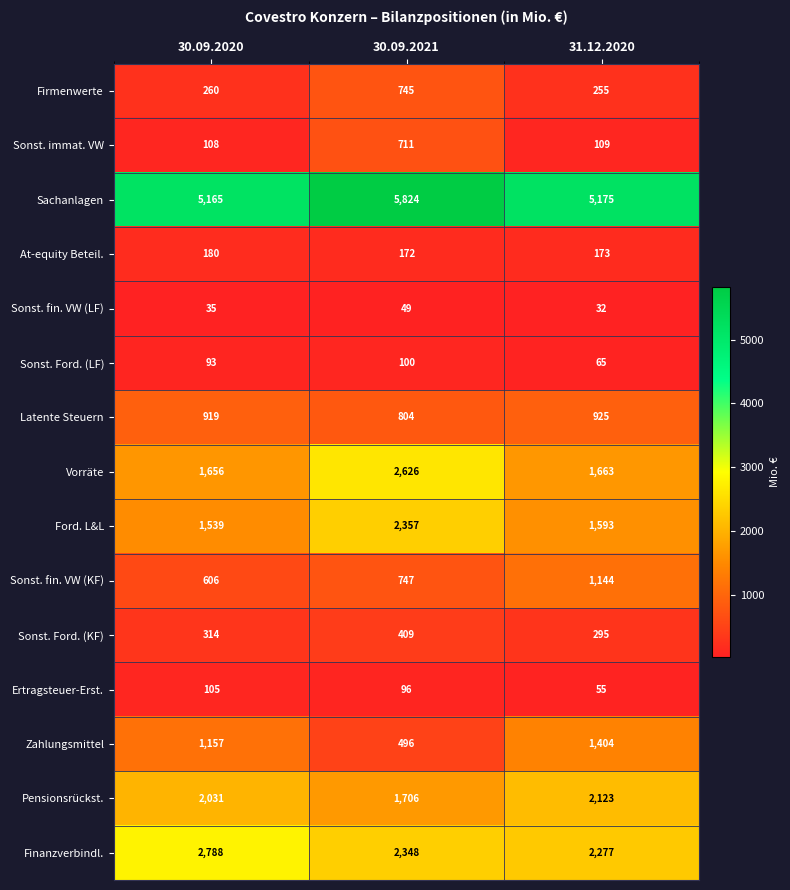

What value does the Sachanlagen series have at 30.09.2020?

5165